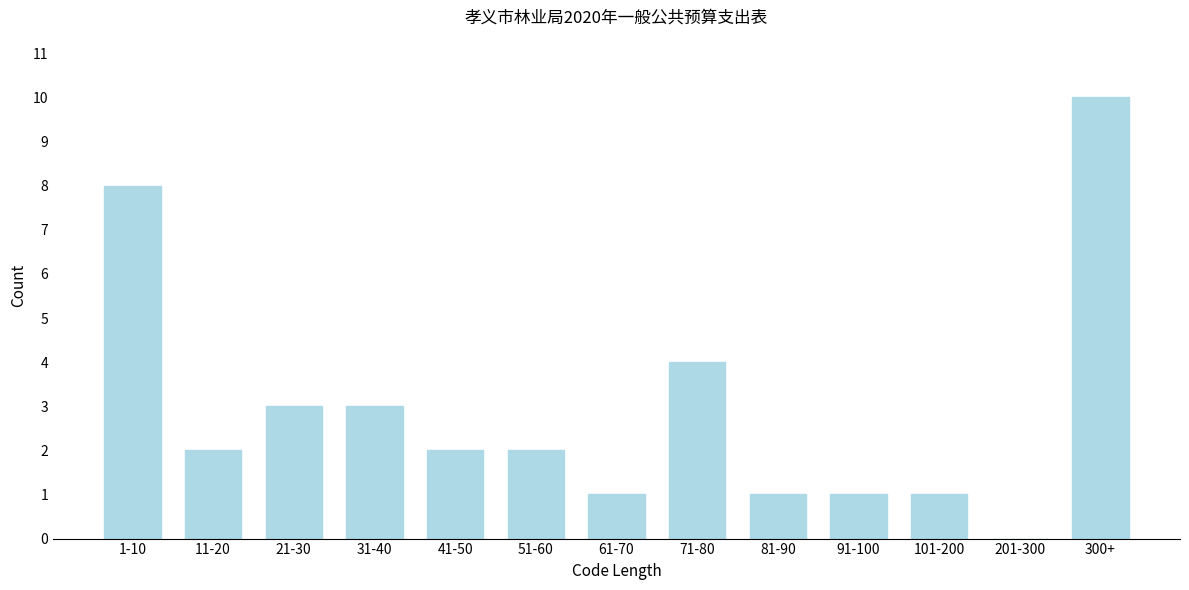

Reading left to right, what are all the values shown in this chart?

1-10=8	11-20=2	21-30=3	31-40=3	41-50=2	51-60=2	61-70=1	71-80=4	81-90=1	91-100=1	101-200=1	201-300=0	300+=10